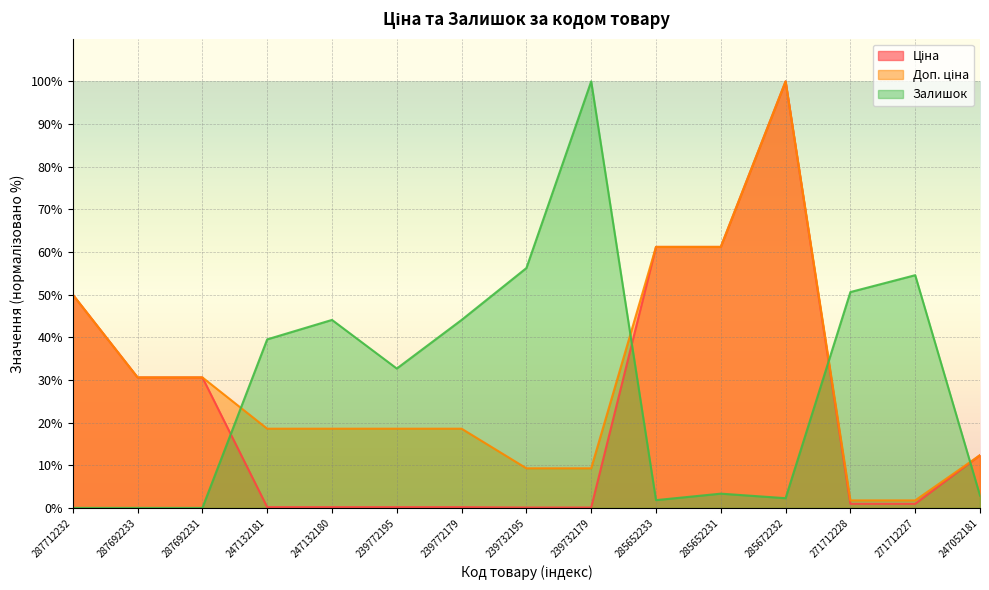

Reading left to right, extract all data points from this chart.

Ціна: 287712232=50.0	287692233=30.6	287692231=30.6	247132181=0.2	247132180=0.2	239772195=0.2	239772179=0.2	239732195=0.1	239732179=0.1	285652233=61.2	285652231=61.2	285672232=100.0	271712228=1.0	271712227=1.0	247052181=12.4
Доп. ціна: 287712232=50.0	287692233=30.6	287692231=30.6	247132181=18.6	247132180=18.6	239772195=18.6	239772179=18.6	239732195=9.3	239732179=9.3	285652233=61.2	285652231=61.2	285672232=100.0	271712228=1.8	271712227=1.8	247052181=12.4
Залишок: 287712232=0.0	287692233=0.0	287692231=0.0	247132181=39.5	247132180=44.1	239772195=32.7	239772179=44.1	239732195=56.2	239732179=100.0	285652233=1.8	285652231=3.3	285672232=2.3	271712228=50.6	271712227=54.6	247052181=2.9